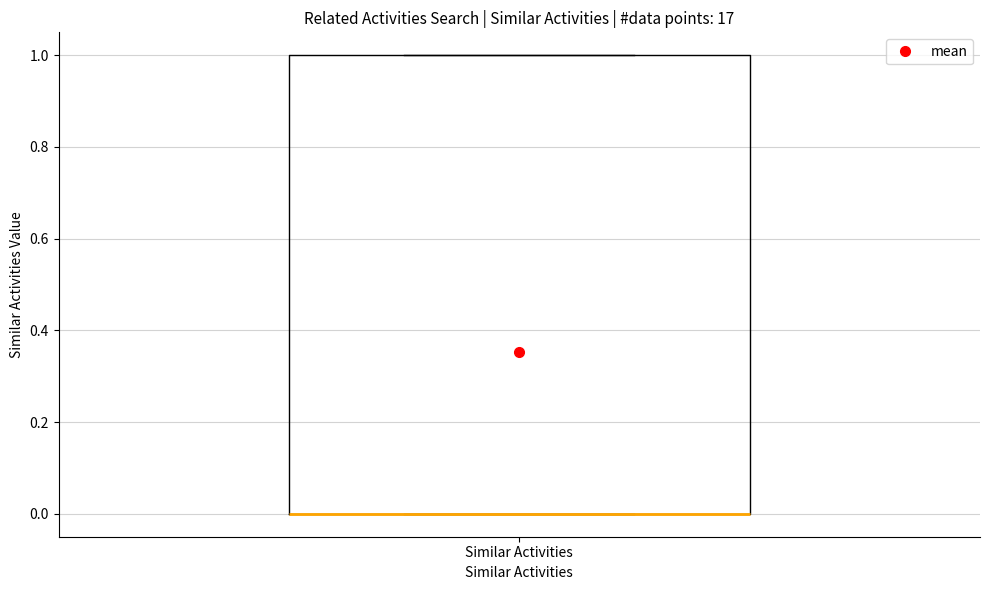

Where is the upper edge of the box for Similar Activities on the y-axis? The values are not printed on the chart, so give them approximately, as read against the axis.

1